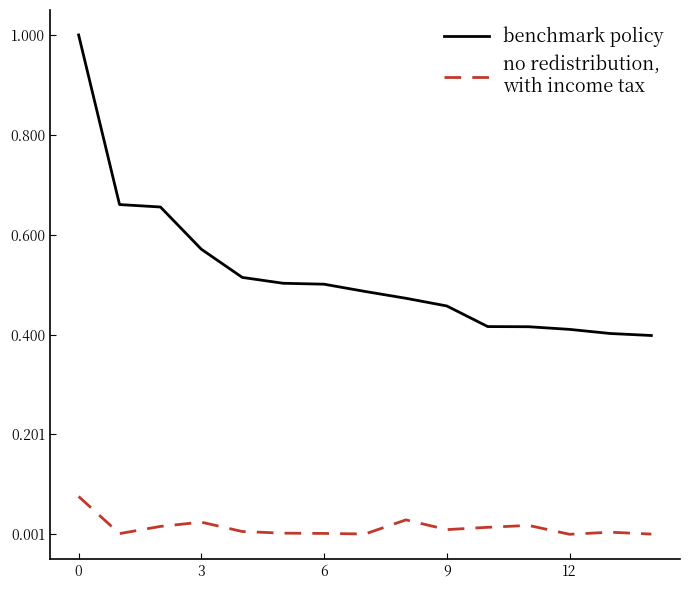

What is the maximum value shown in the chart?

1.0